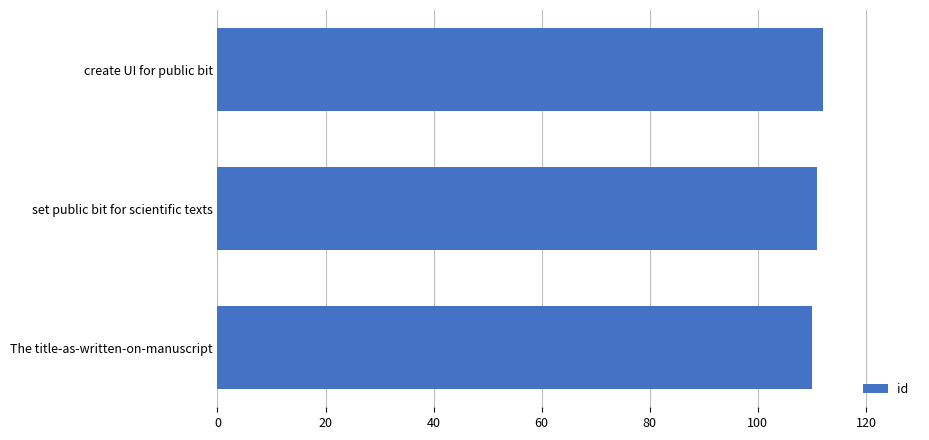

What is the label of the 3rd bar from the top?

The title-as-written-on-manuscript